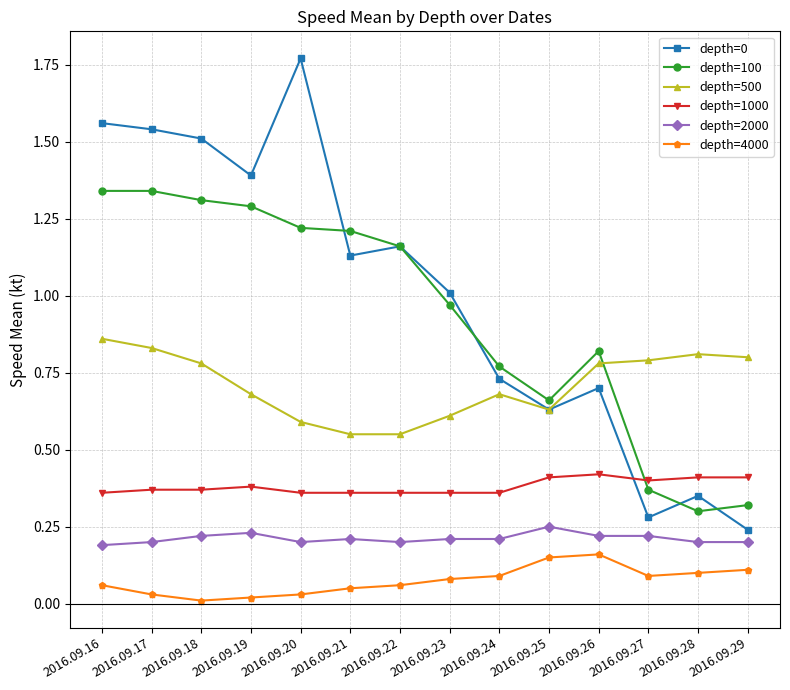

Where is depth=100 nearest to the value 0?

2016.09.28